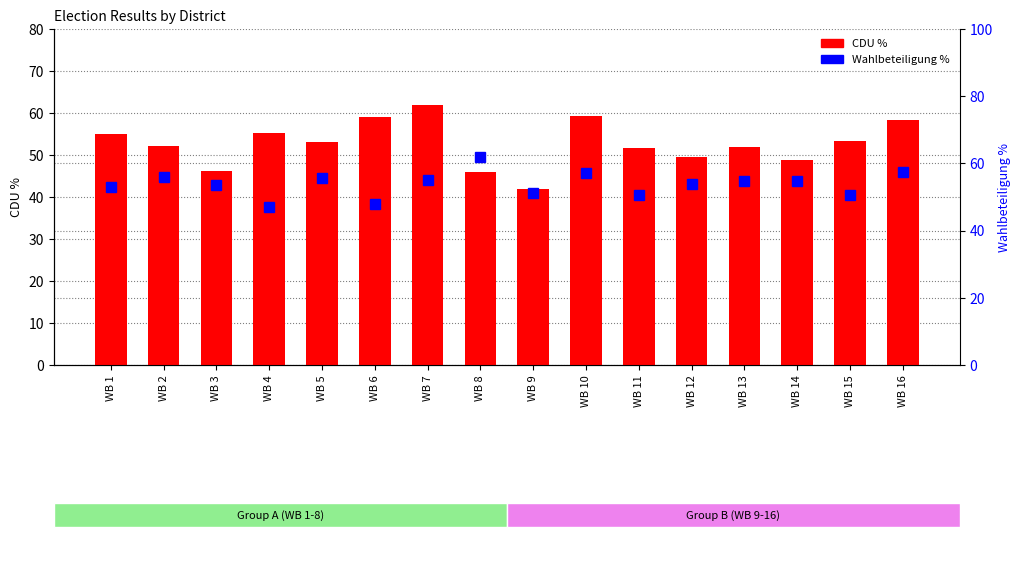

At how many categories does at least one series exceed 42?

16